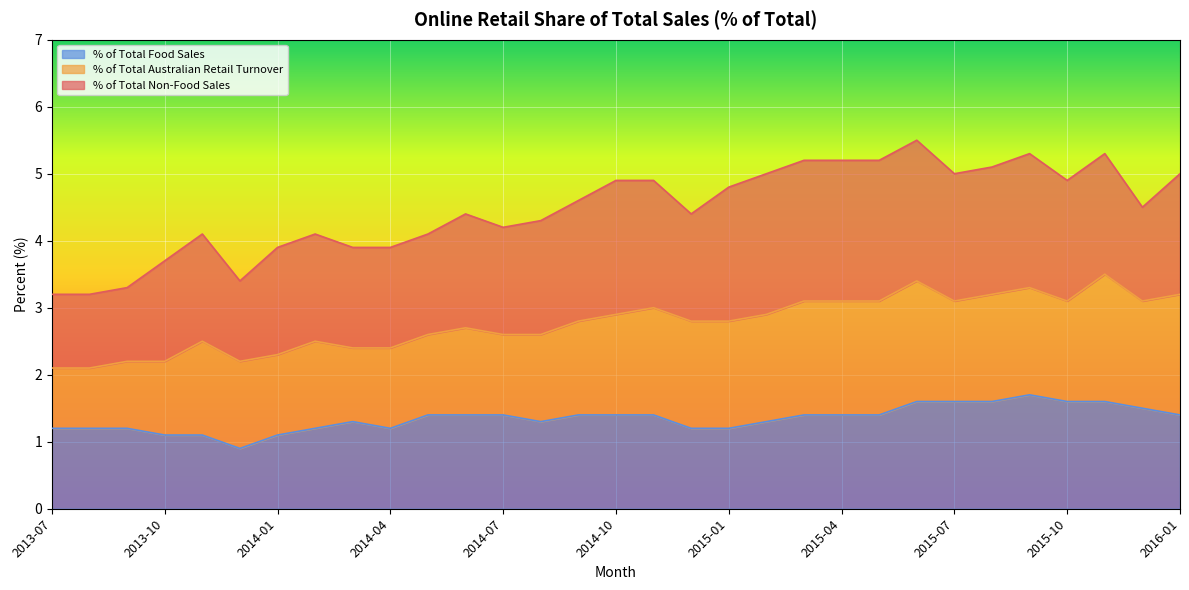

How many lines are shown in the chart?

3